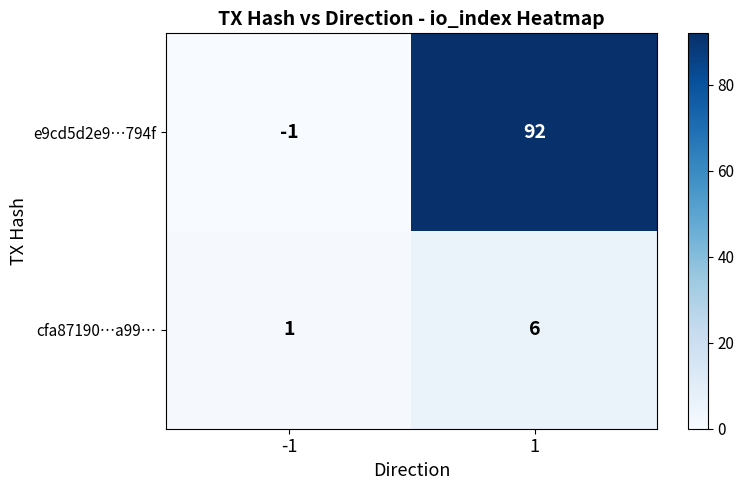

What is the minimum value shown in the chart?

-1